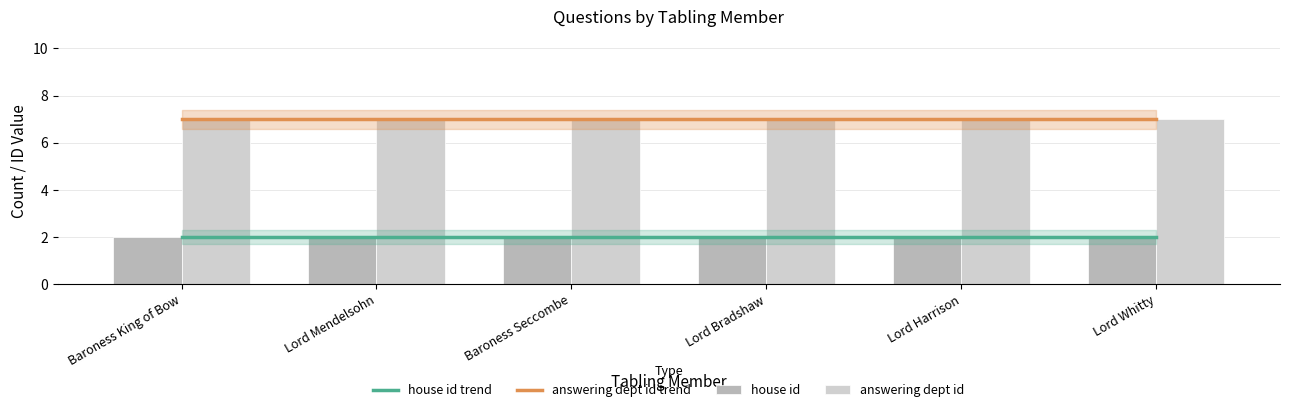

What is the greatest value displayed?

7